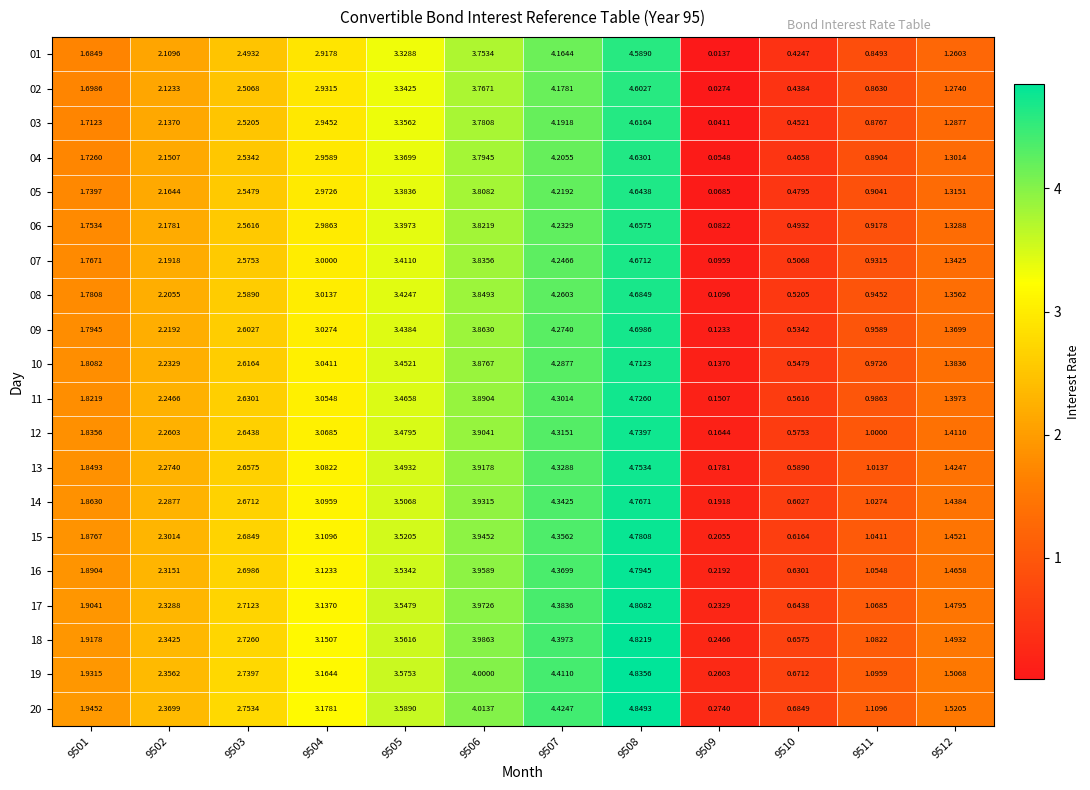

Is the value of 10 at 9501 greater than the value of 16 at 9502?

No